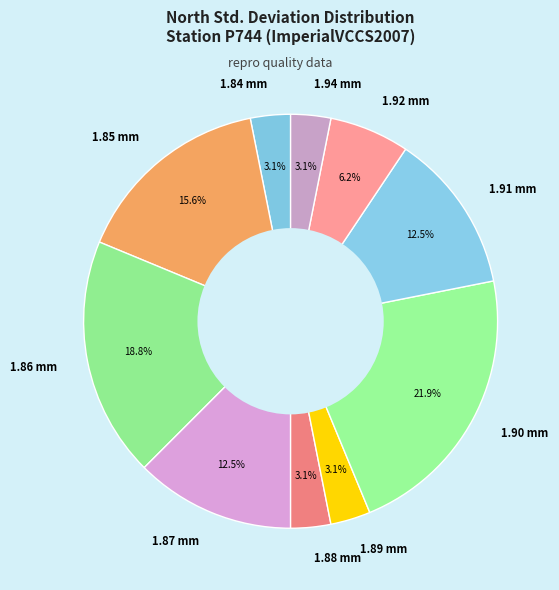

How many slices are in this pie chart?

10